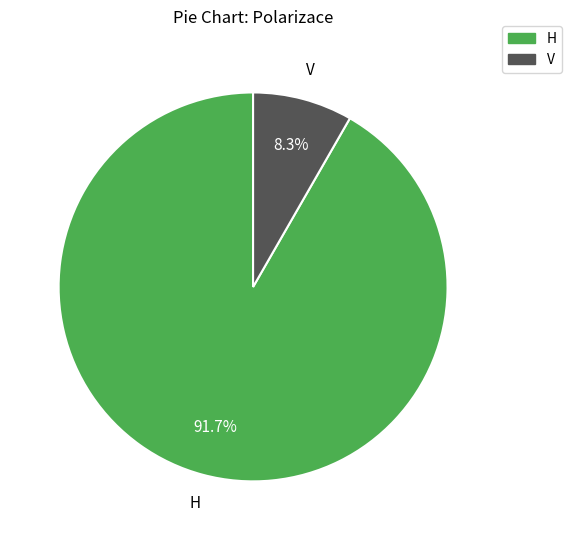

To the nearest percent, what is the difference between the largest and smallest slice percentages?

83%